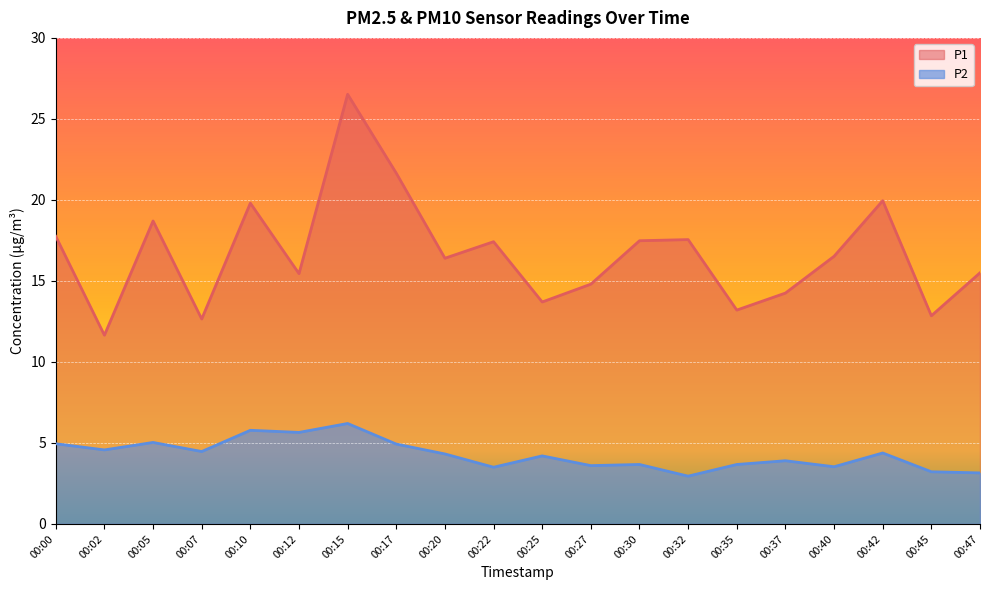

At which label does P1 reach its minimum?

00:02